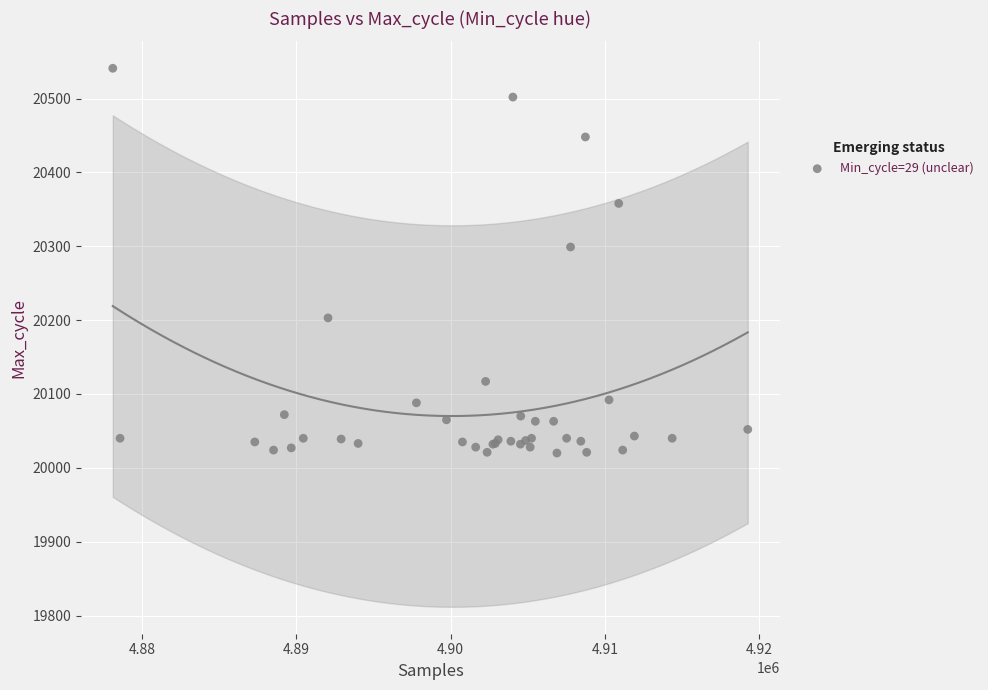

What Y value in the scatter plot is closest to 20280?

20299